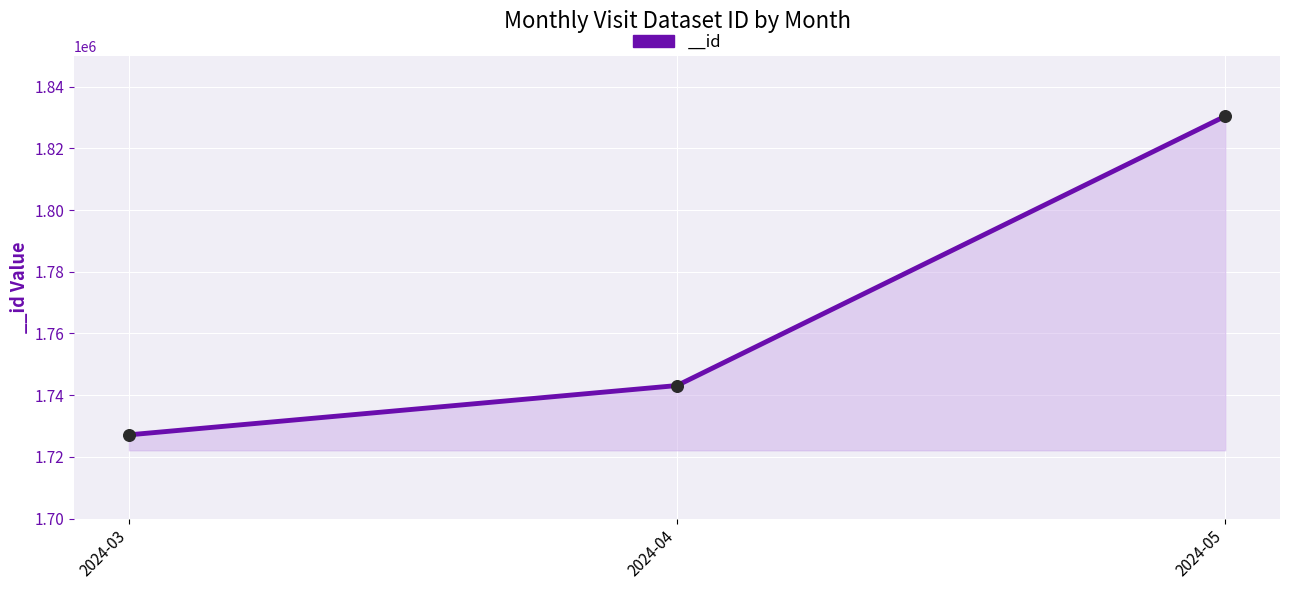

Which has a higher value, 2024-05 or 2024-03?

2024-05